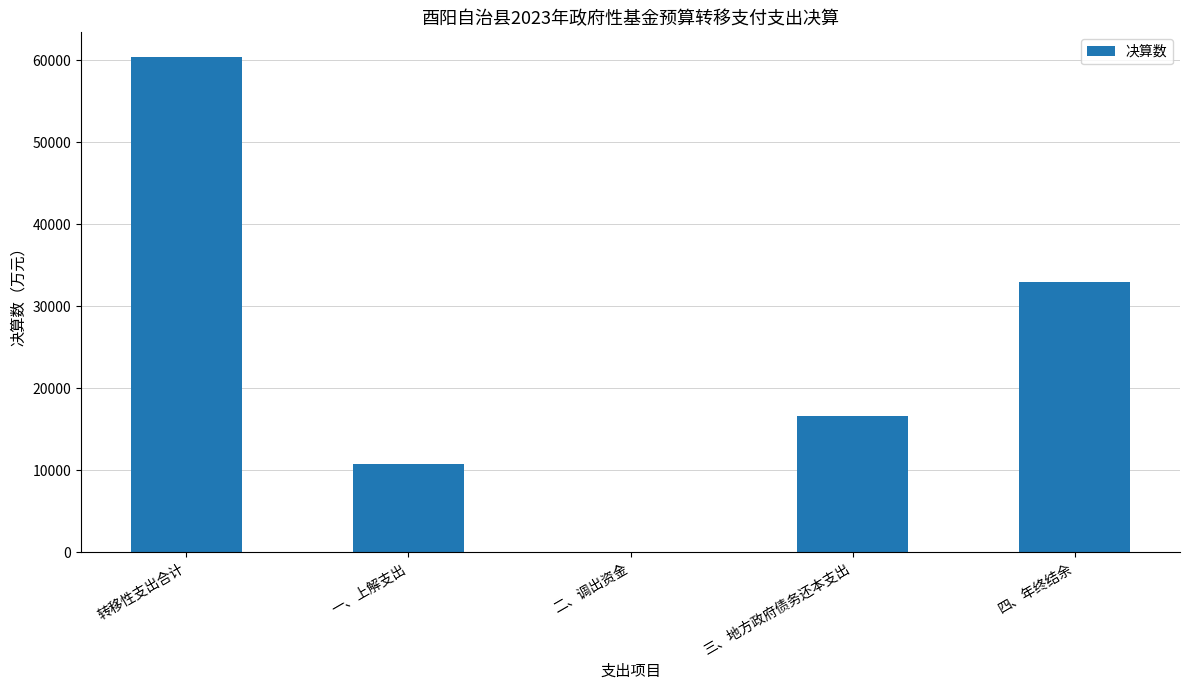

Between 四、年终结余 and 二、调出资金, which is larger?

四、年终结余